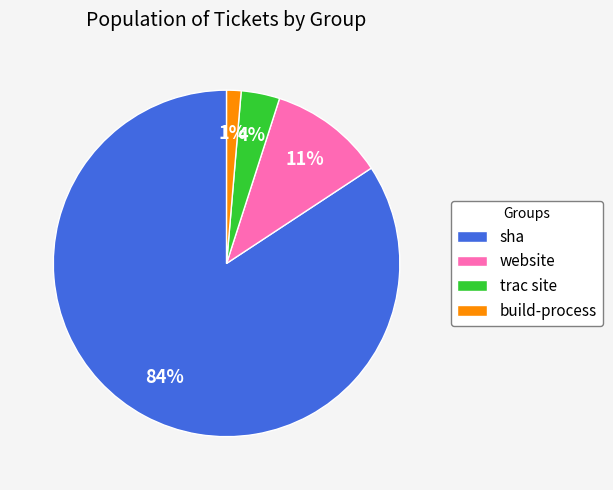

Between sha and build-process, which is larger?

sha